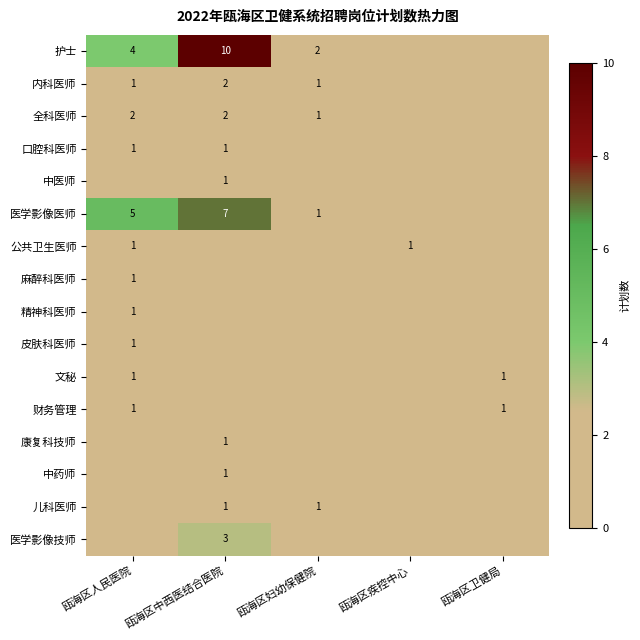

Is the value of 护士 at 瓯海区中西医结合医院 greater than the value of 医学影像医师 at 瓯海区中西医结合医院?

Yes